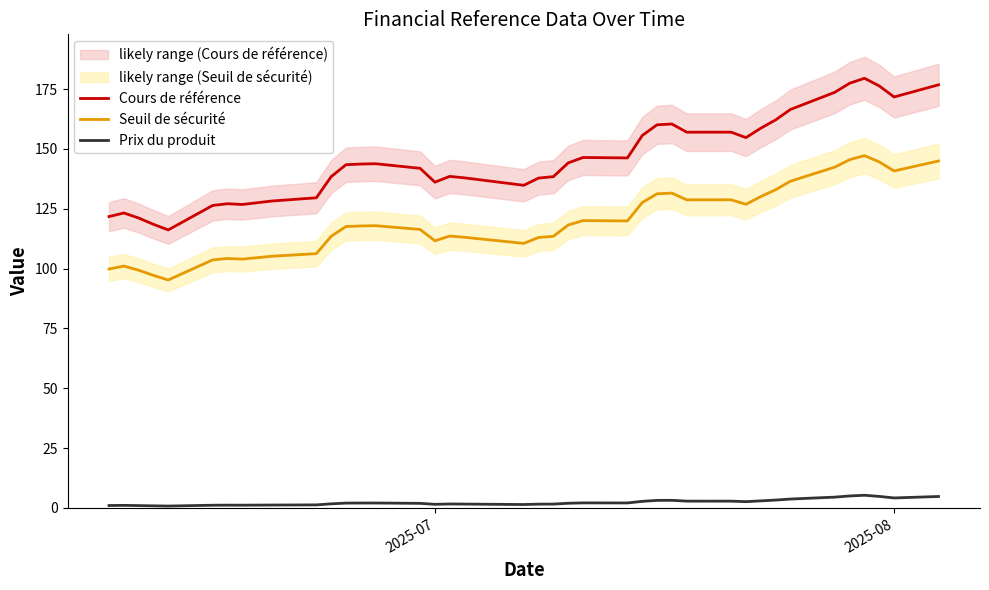

How many data points does each series have?

39